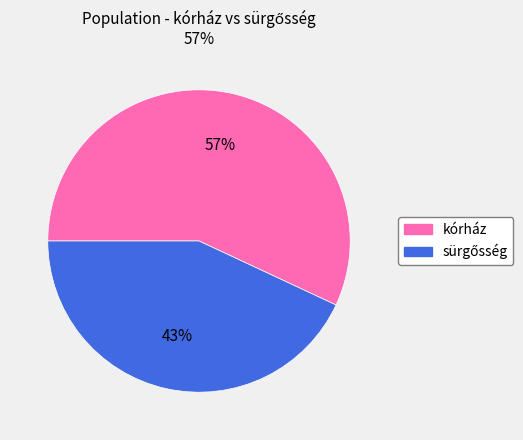

Count the number of slices in the pie.

2